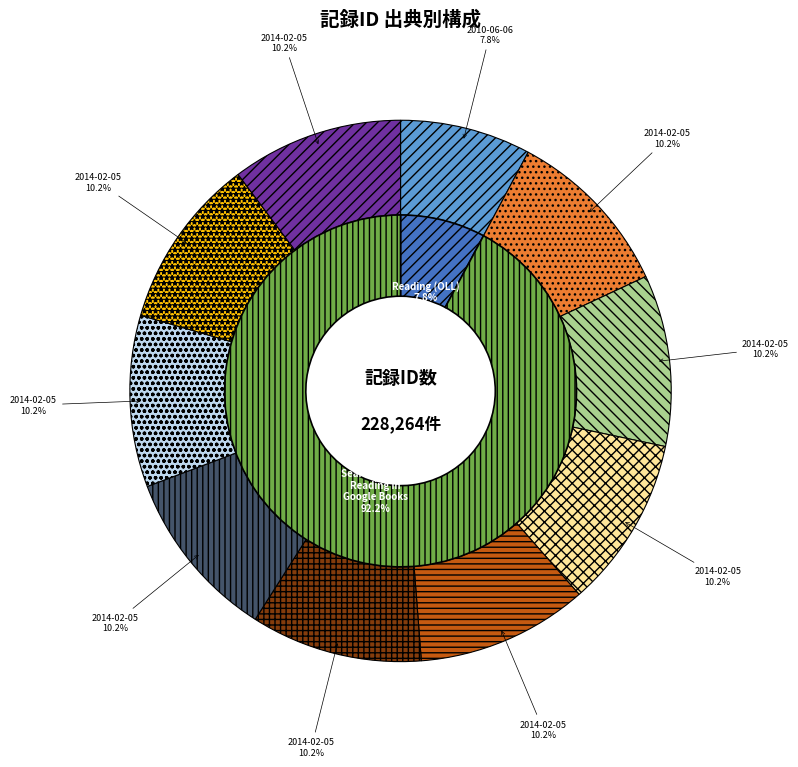

To the nearest percent, what is the combined percentage of 2014-02-05 22:20 and 2014-02-05 22:35?

20%